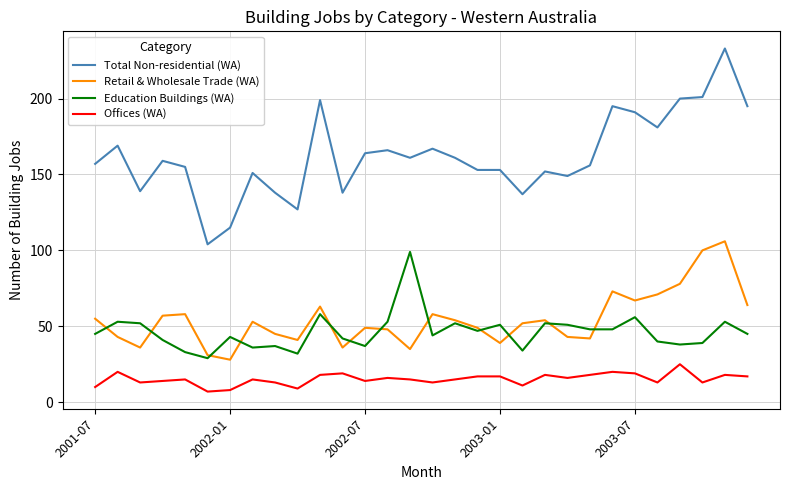

True or false: Total Non-residential (WA) and Retail & Wholesale Trade (WA) intersect in this chart.

False